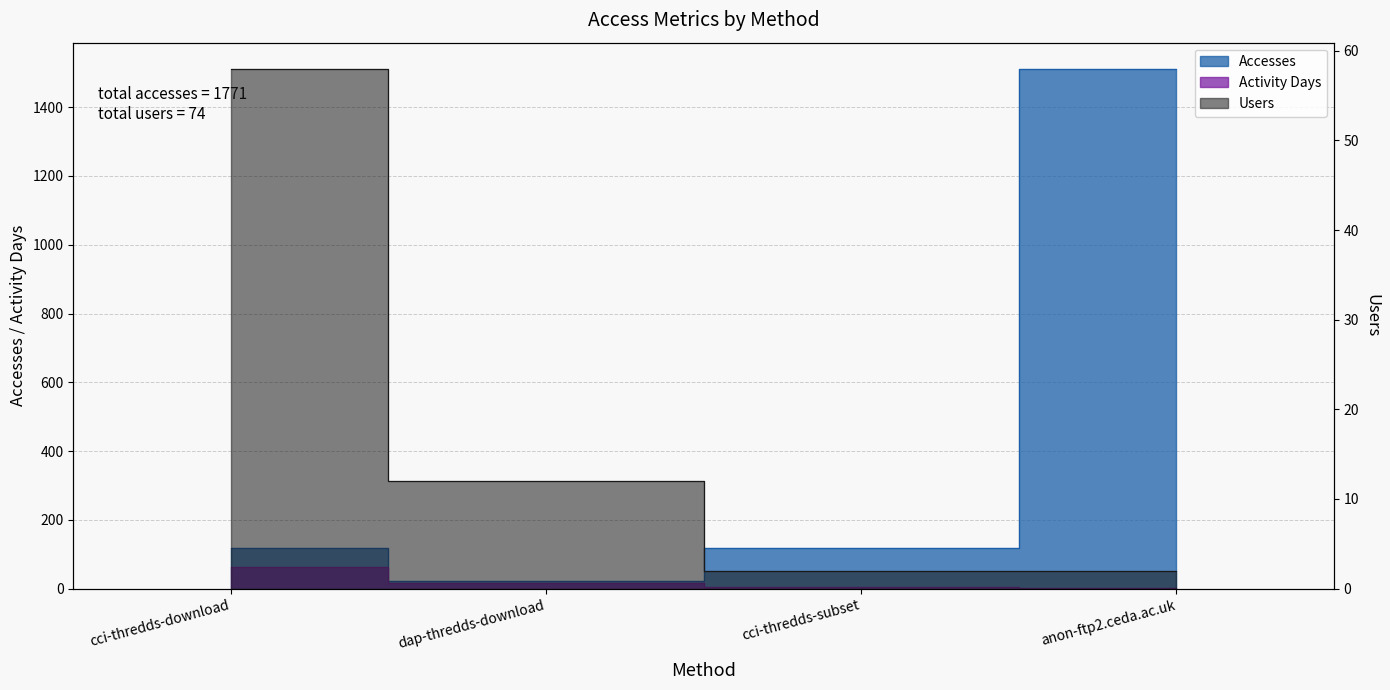

True or false: Users and Accesses intersect in this chart.

False